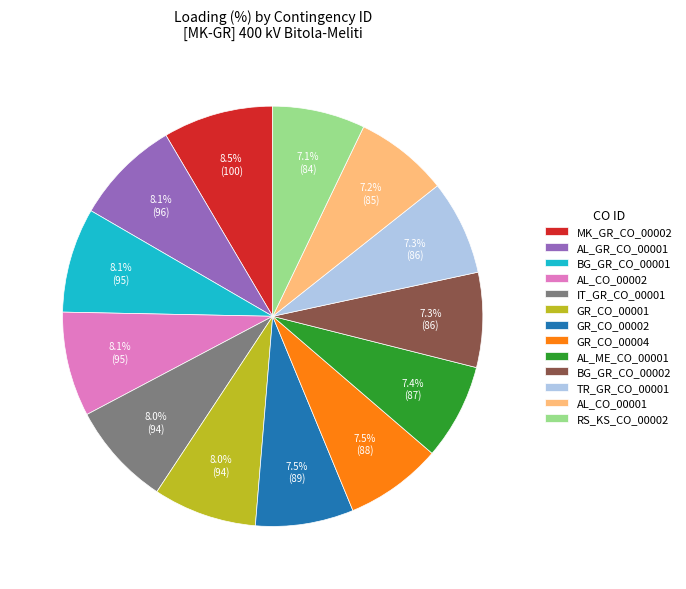

How many slices are in this pie chart?

13